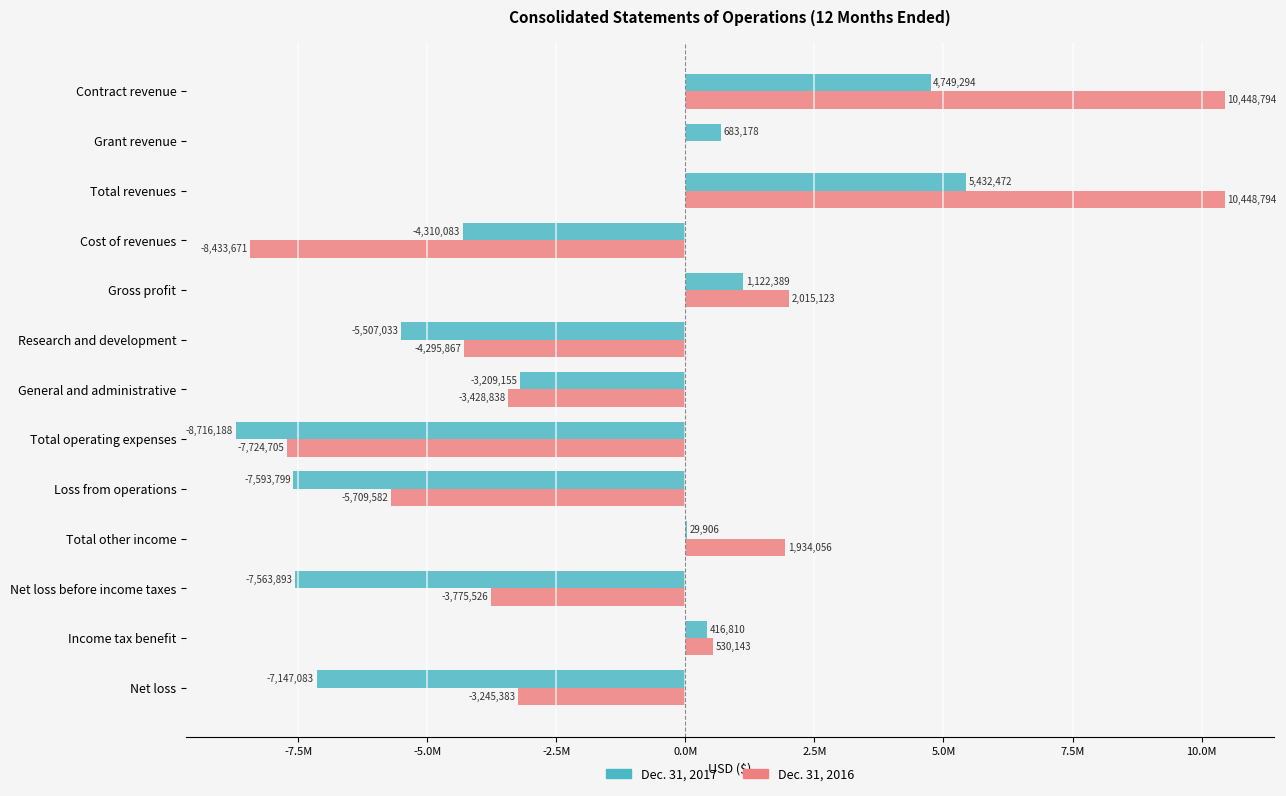

What are all the series names shown in the legend?

Dec. 31, 2017, Dec. 31, 2016